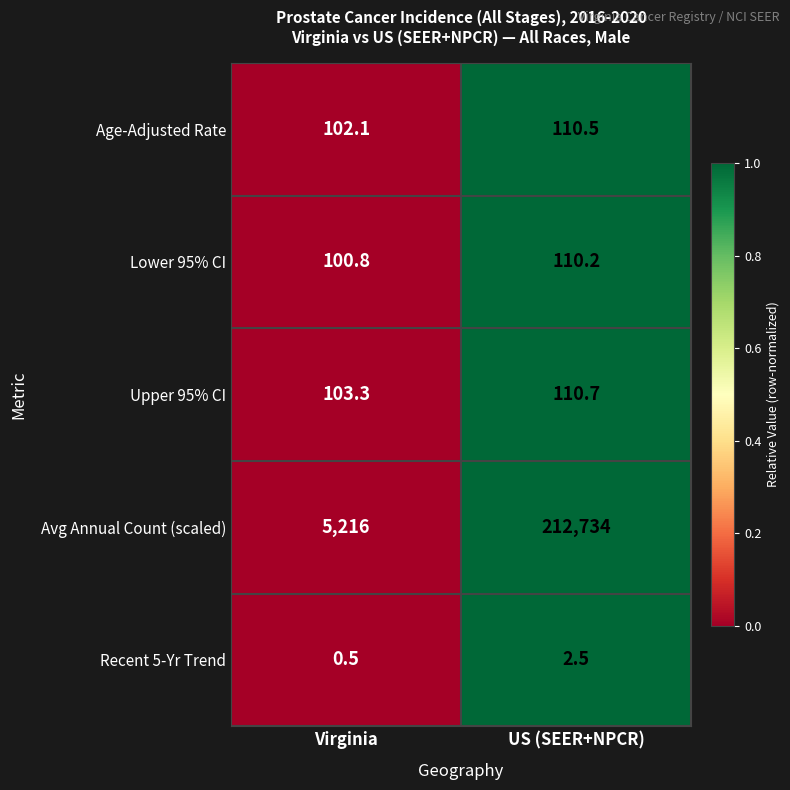

Reading left to right, what are all the values shown in this chart?

Age-Adjusted Rate: 102.1	110.5
Lower 95% CI: 100.8	110.2
Upper 95% CI: 103.3	110.7
Avg Annual Count (scaled): 5216.0	212734.0
Recent 5-Yr Trend: 0.5	2.5